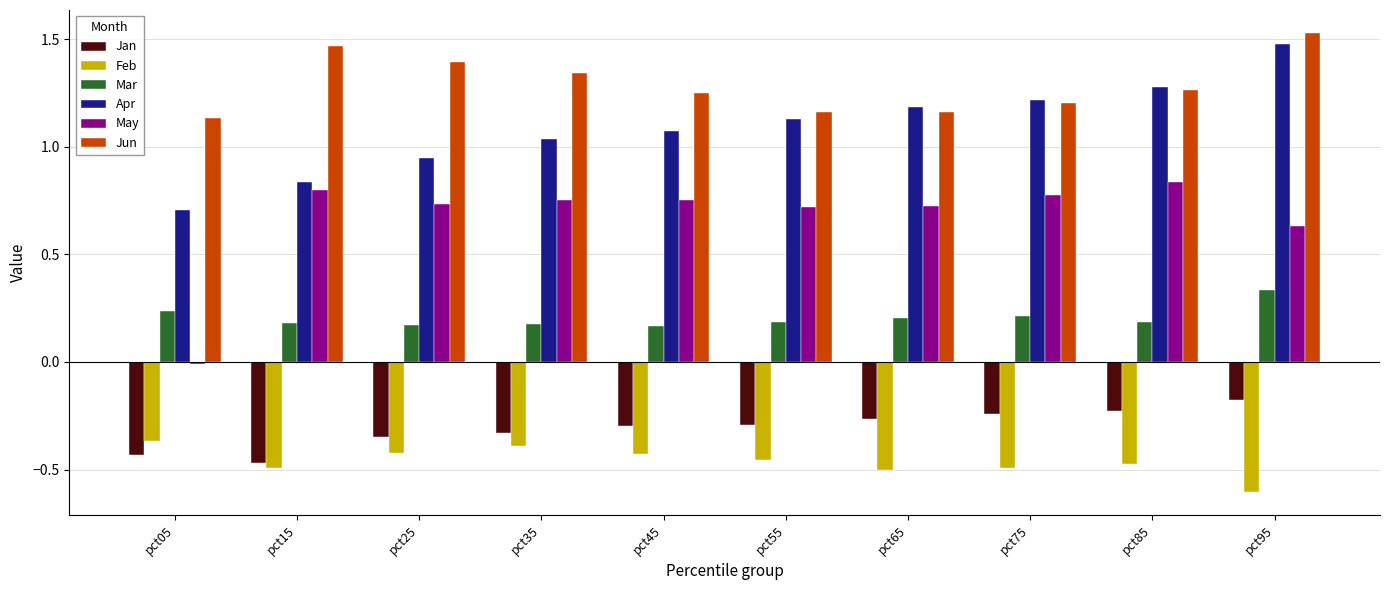

Rank the series at pct45 from highest to lowest value.

Jun, Apr, May, Mar, Jan, Feb